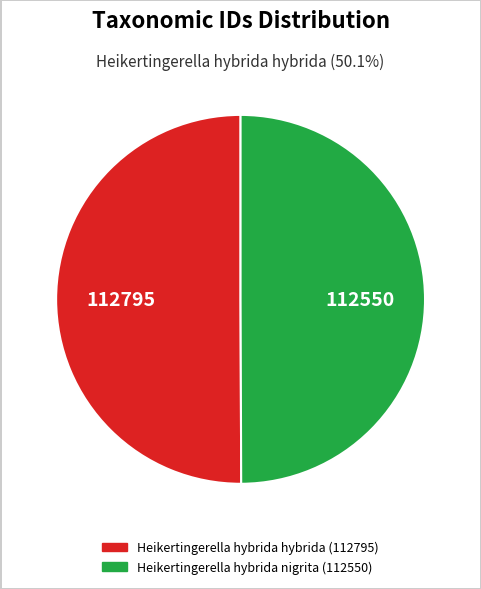

Combined, do Heikertingerella hybrida nigrita (112550) and Heikertingerella hybrida hybrida (112795) account for over 50%?

Yes